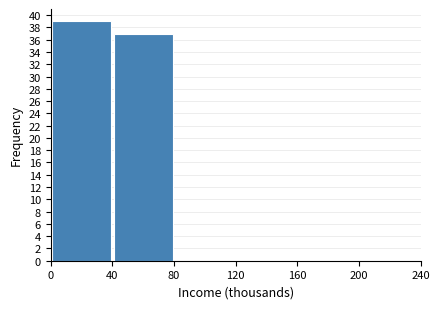

Reading left to right, list every bar in this chart as the range it spans on the x-axis followed by its height. The values are not printed on the chart, so give them approximately, as read against the axis.

0 to 40: 39
40 to 80: 37
80 to 120: 0
120 to 160: 0
160 to 200: 0
200 to 240: 0